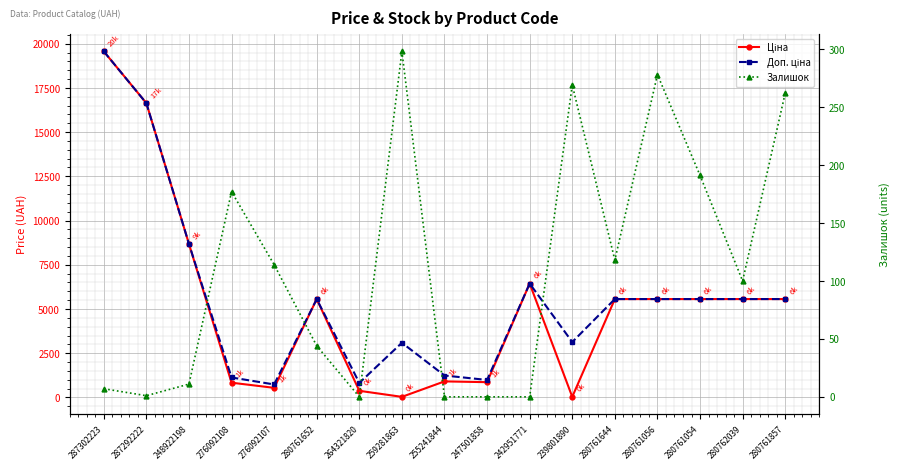

What is the sum of all Залишок values?

1870.0